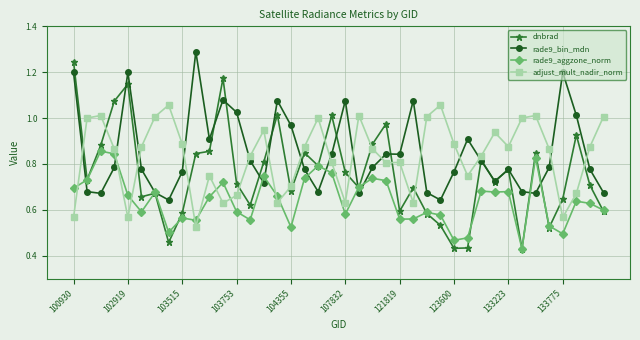

Count the rade9_aggzone_norm values in the range 0 to 1.

40